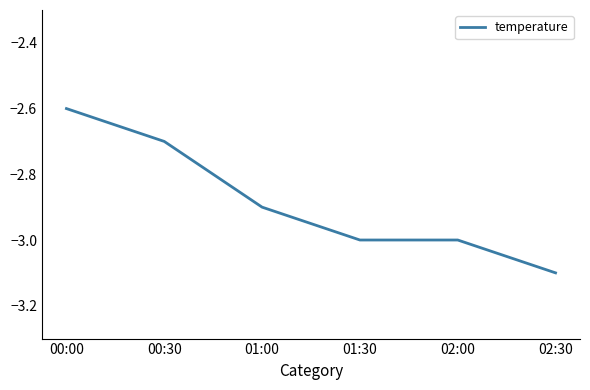

What is the smallest value displayed?

-3.1